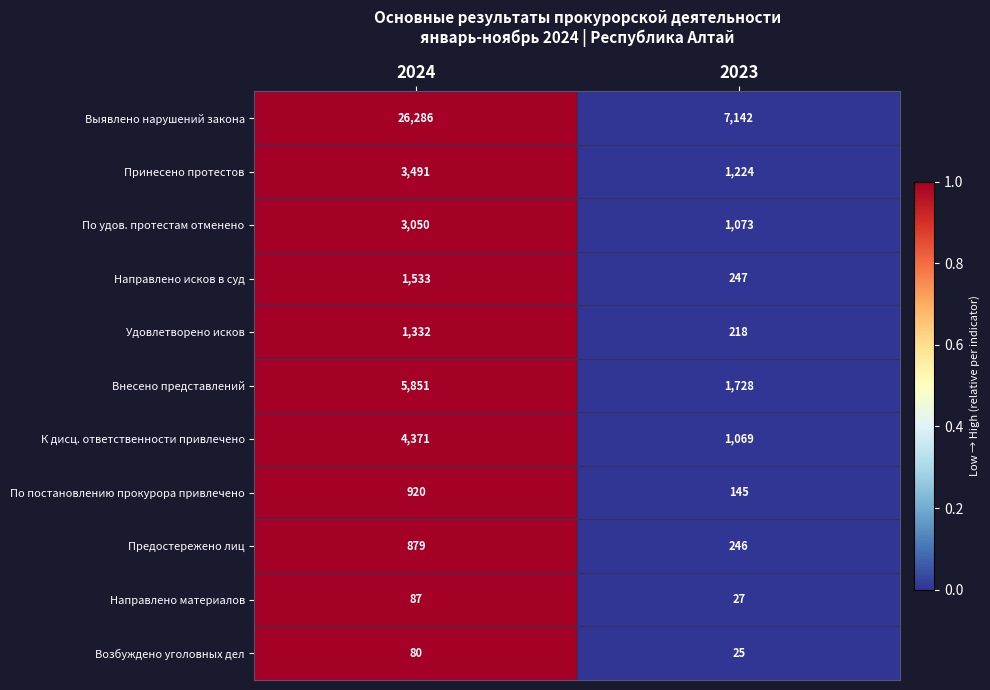

What is the greatest value displayed?

26286